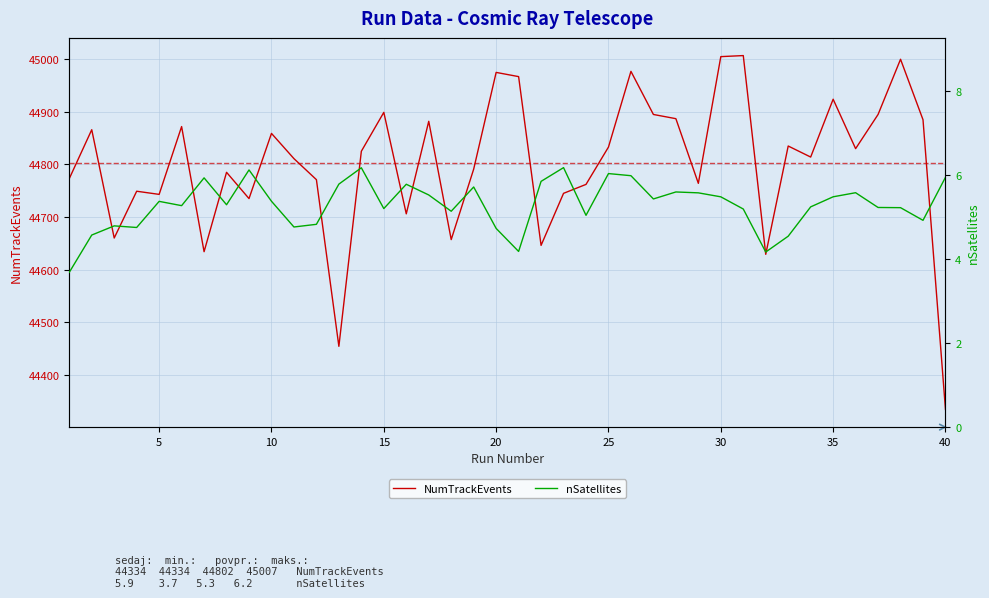

Where is the first local maximum for NumTrackEvents?

5